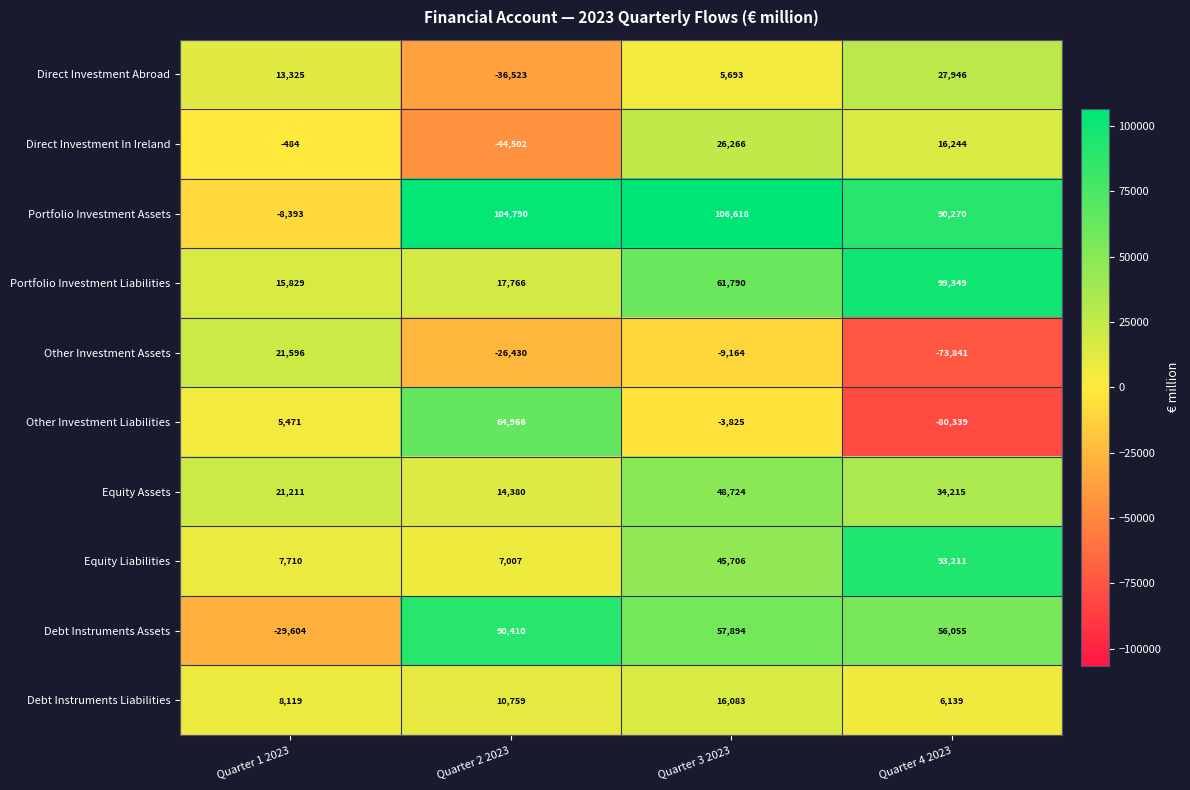

Count the number of categories in the chart.

4